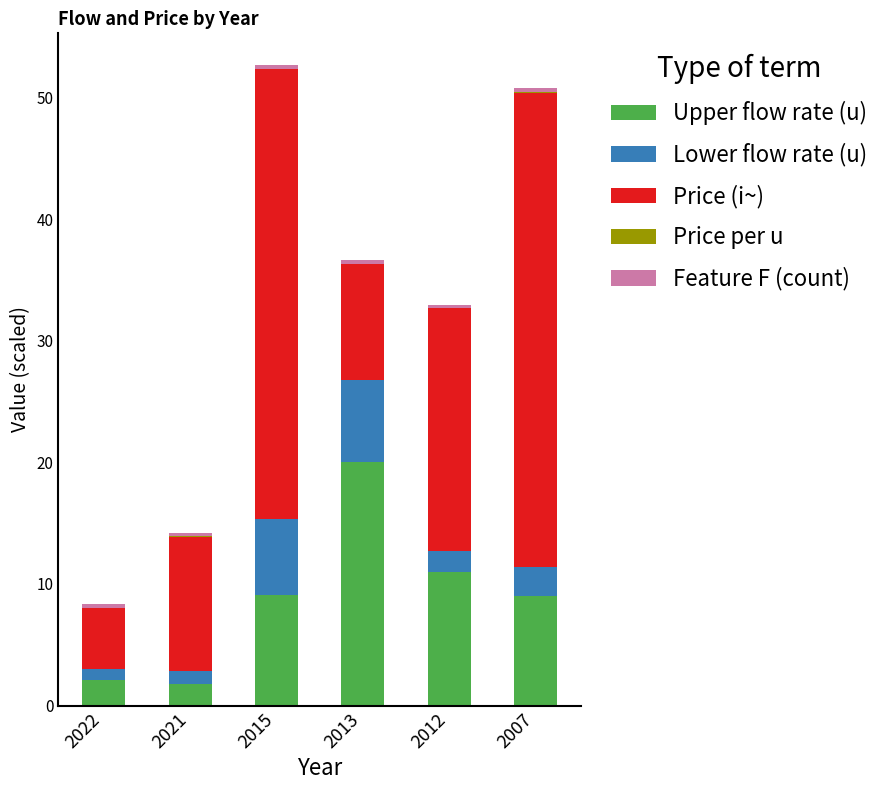

Are the bars grouped side by side (vs. stacked)?

No